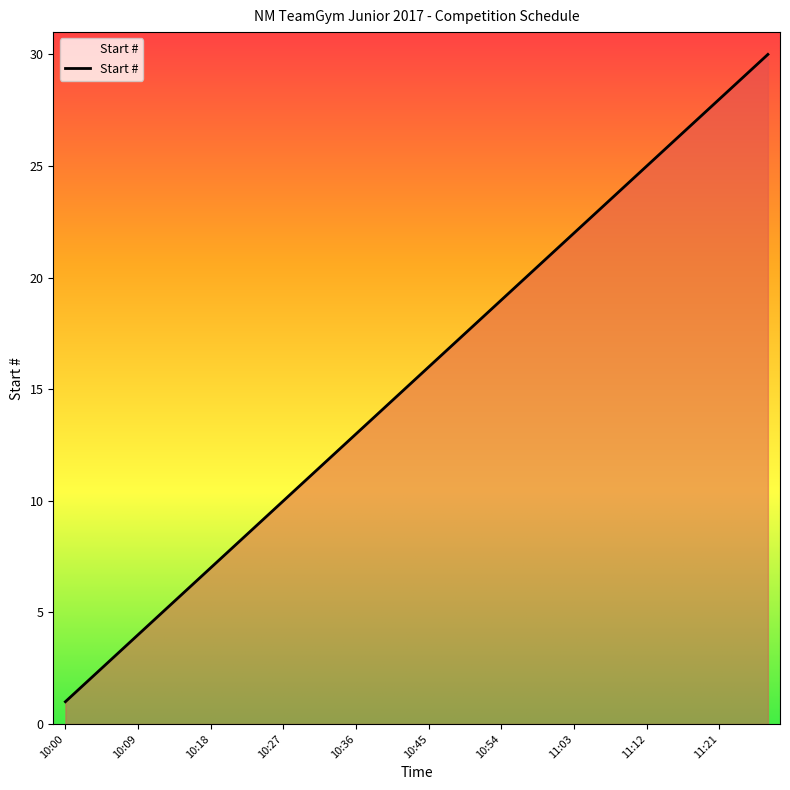

The value at 11:12 is 25. True or false?

True